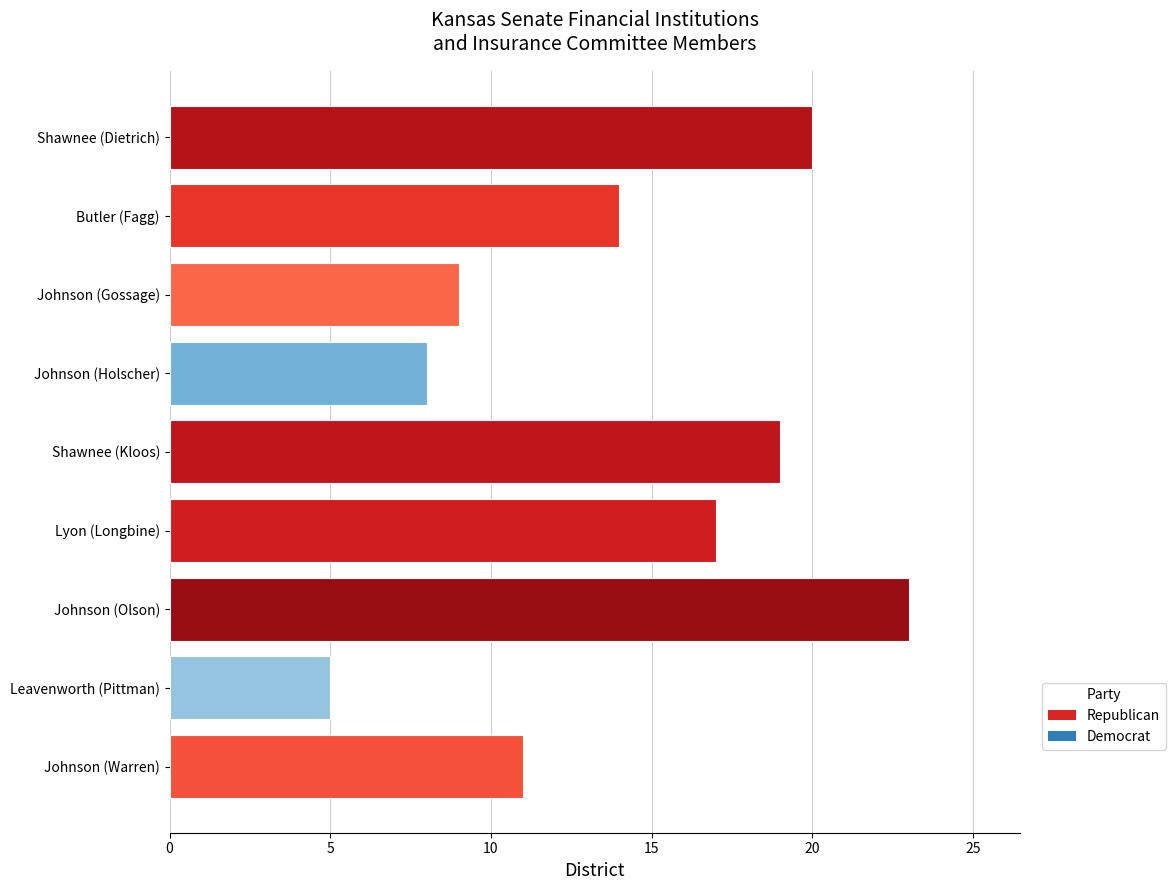

What is the average value?

14